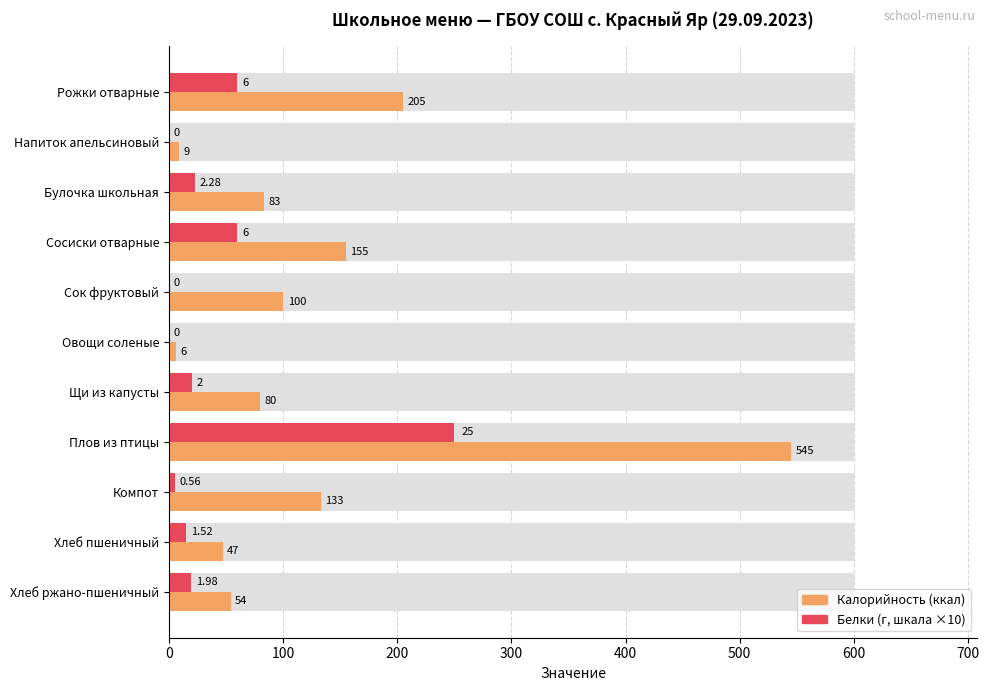

Reading left to right, list all the values displayed in this chart.

Калорийность: 205.0	9.0	83.0	155.0	100.0	6.0	80.0	545.0	133.0	47.0	54.0
Белки (×10): 60.0	0.0	22.8	60.0	0.0	0.0	20.0	250.0	5.6	15.2	19.8